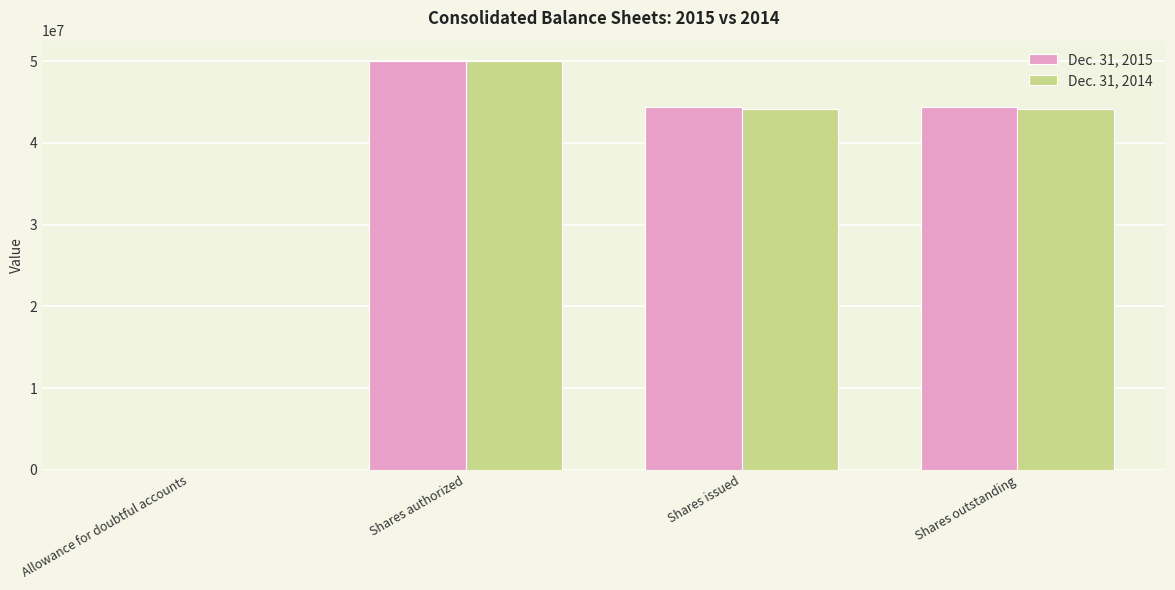

At which category does the chart reach its peak across all series?

Shares authorized